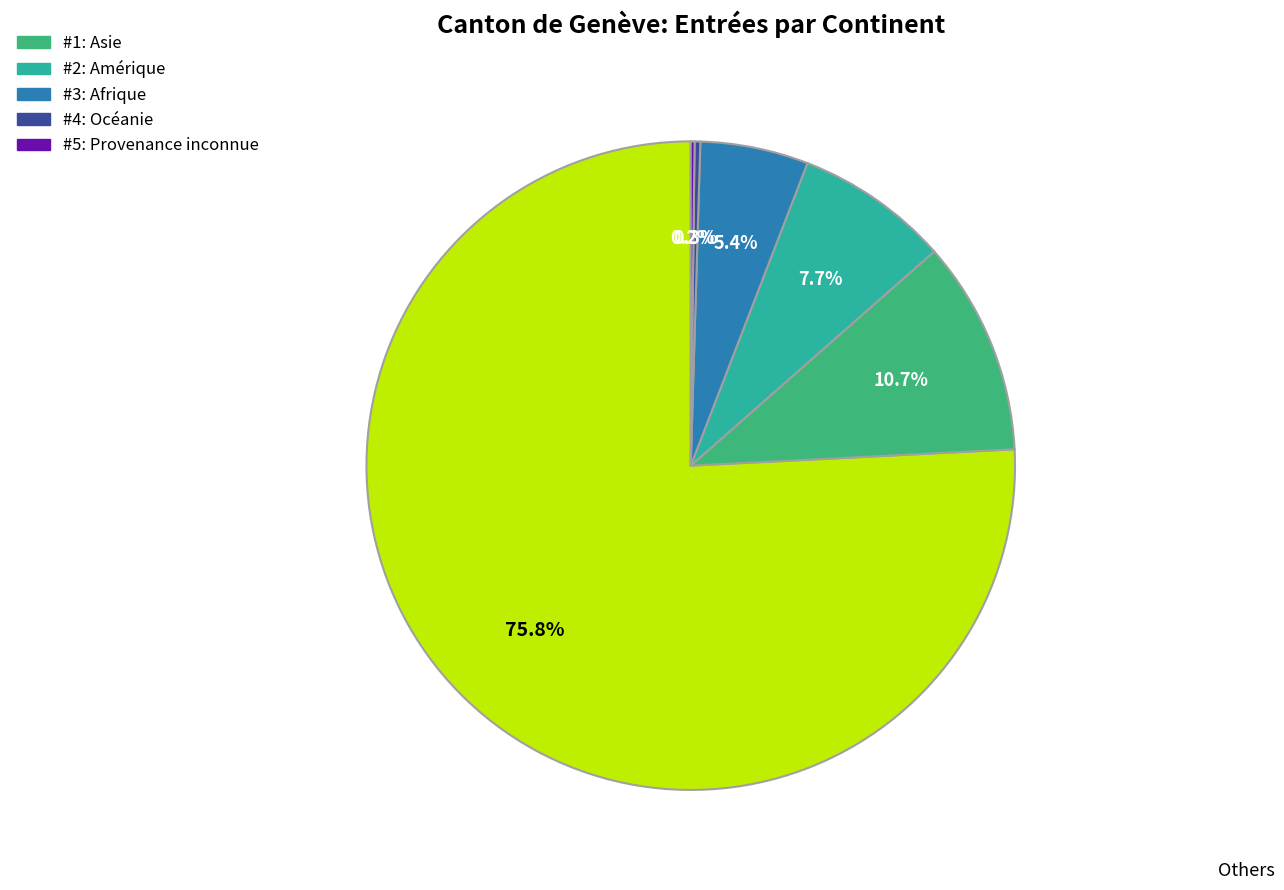

Does any single category account for the majority?

Yes